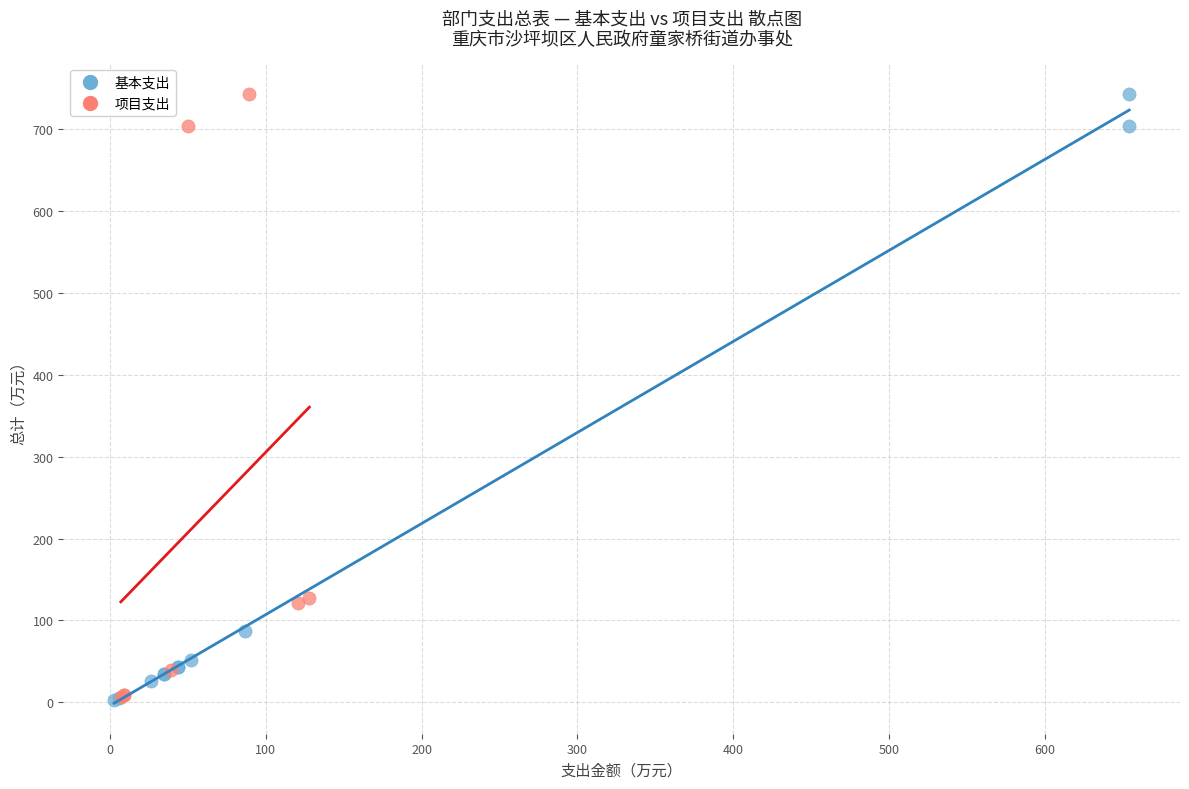

Which series has the largest Y range (max minus min)?

基本支出